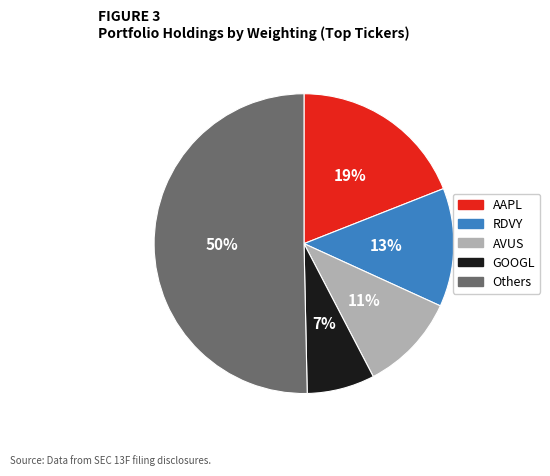

To the nearest percent, what is the difference between the largest and smallest slice percentages?

43%